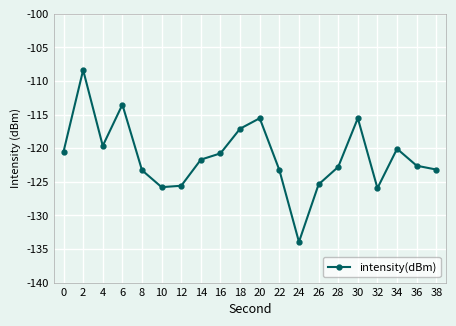

Where is the first local maximum?

2